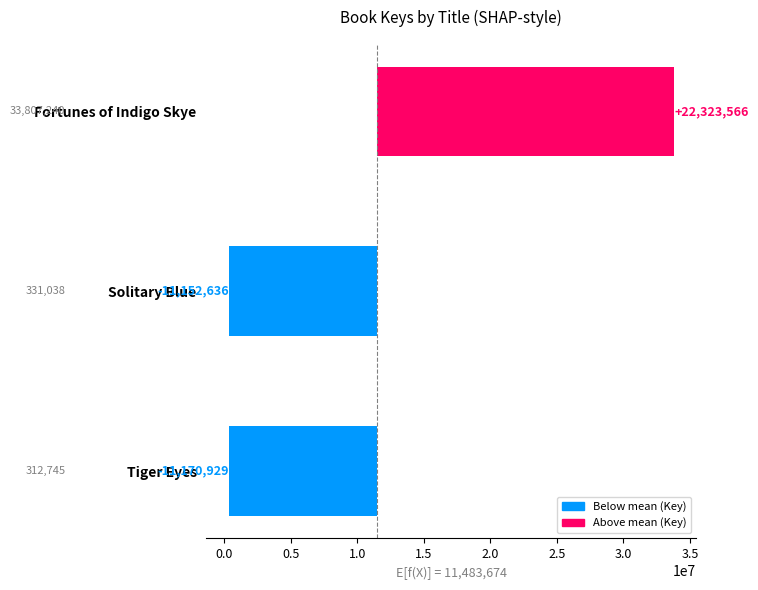

How many values are above zero?

1